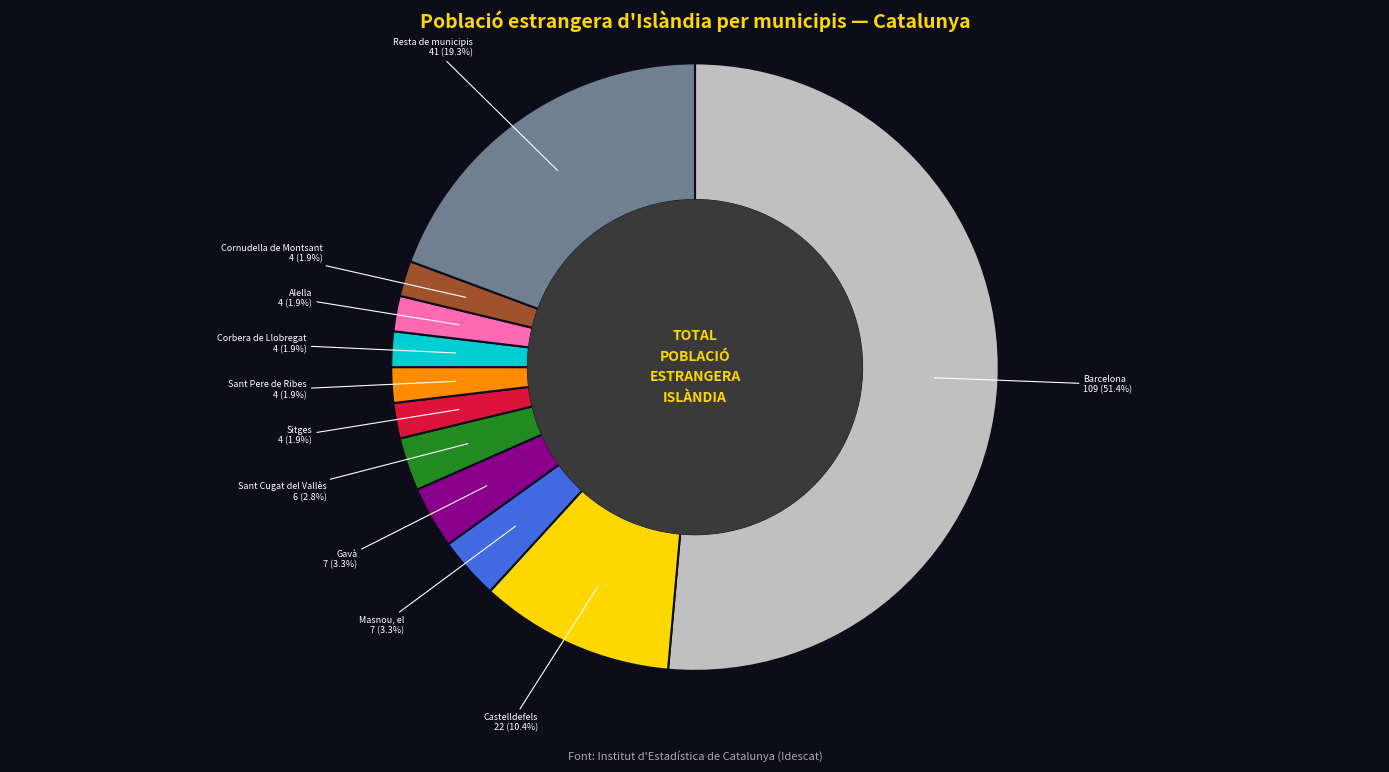

Is there a majority slice in this chart?

Yes